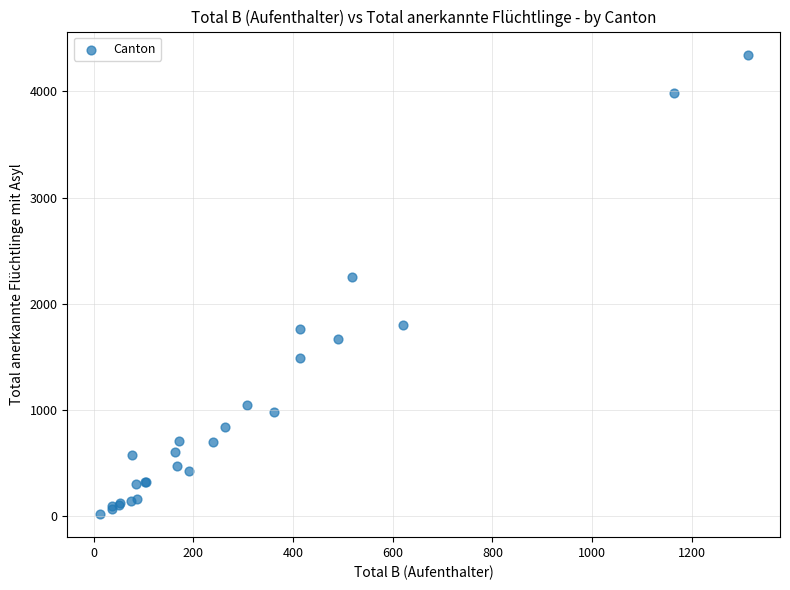

What Y value in the scatter plot is closest to 2183?

2250